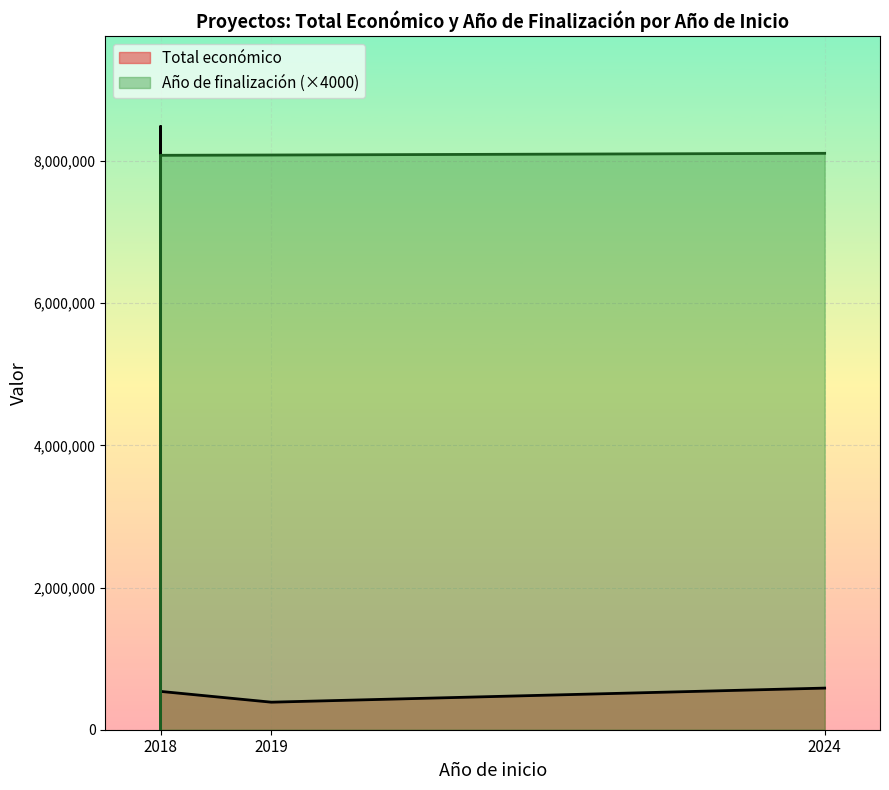

Between 2018 and 2019, which series saw the biggest shift?

Total económico